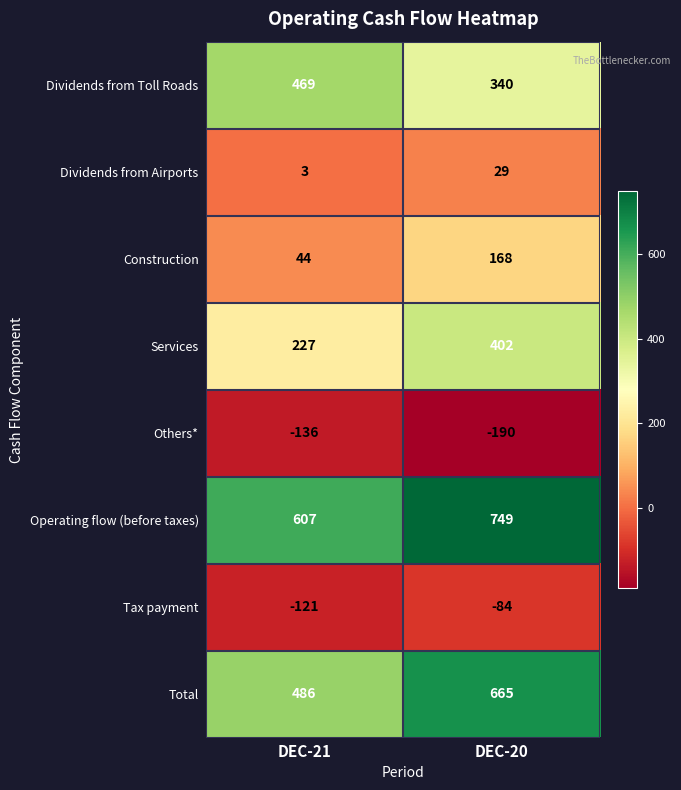

What is the sum of all Others* values?

-326